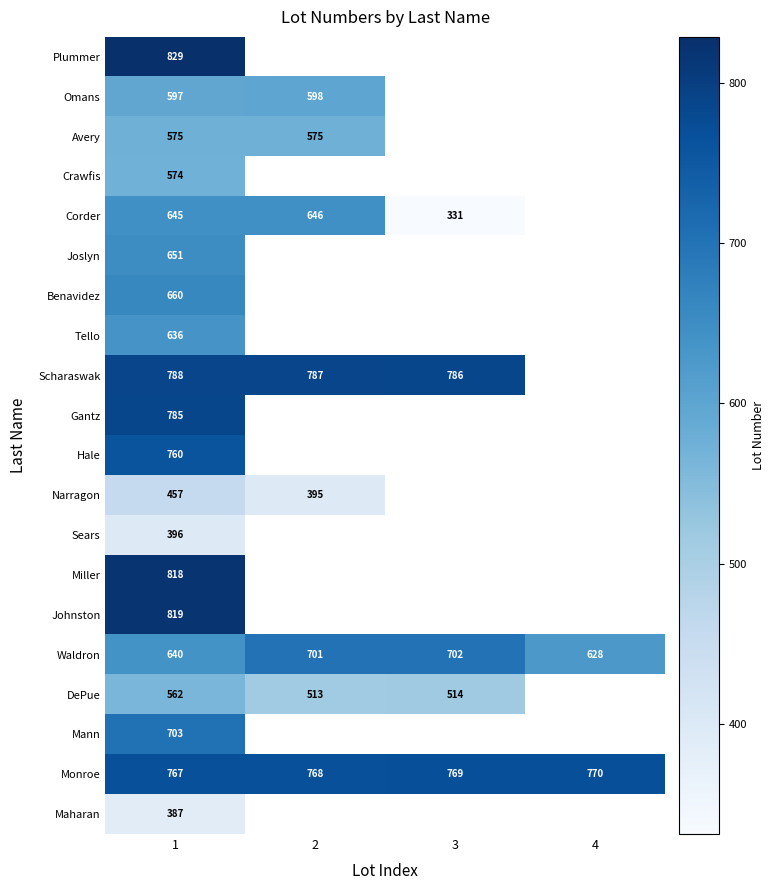

Rank the categories by Waldron value from highest to lowest.

3, 2, 1, 4